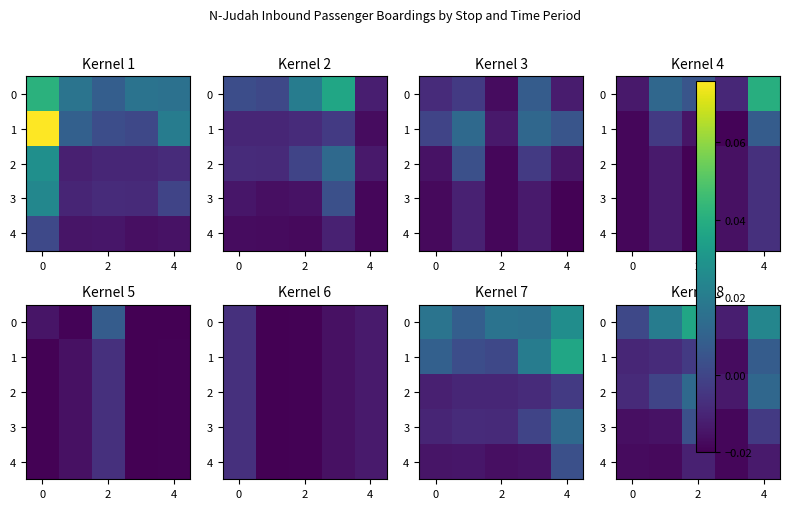

At which category is the sum across all series the highest?

2